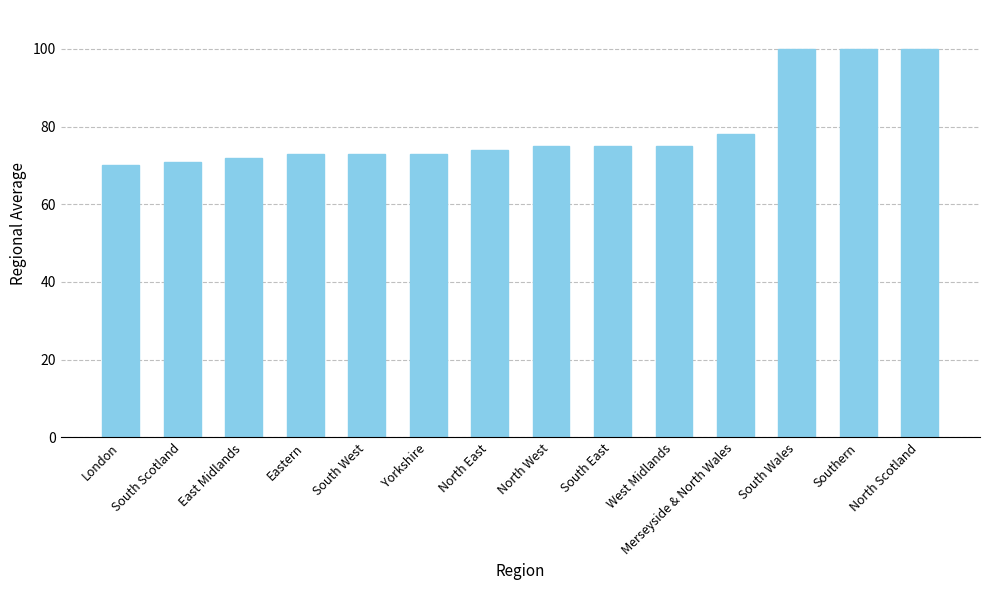

What is the sum of all values?

1109